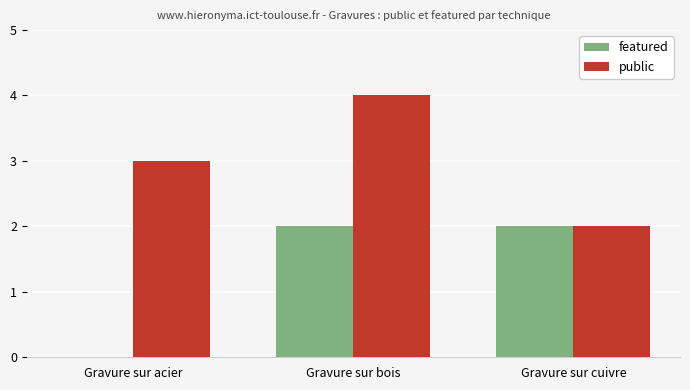

How many public values are between 2 and 4?

3